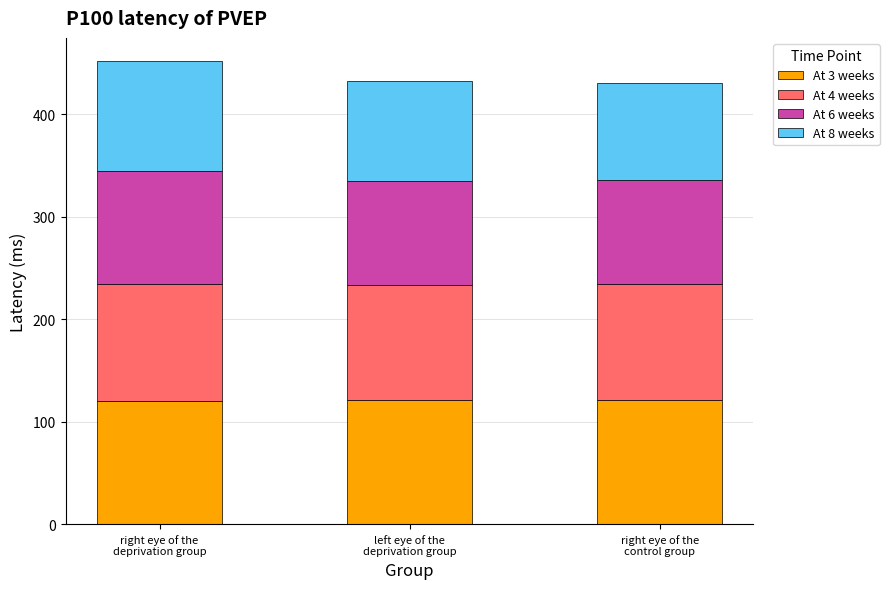

What is the highest value of the At 3 weeks series?

121.3